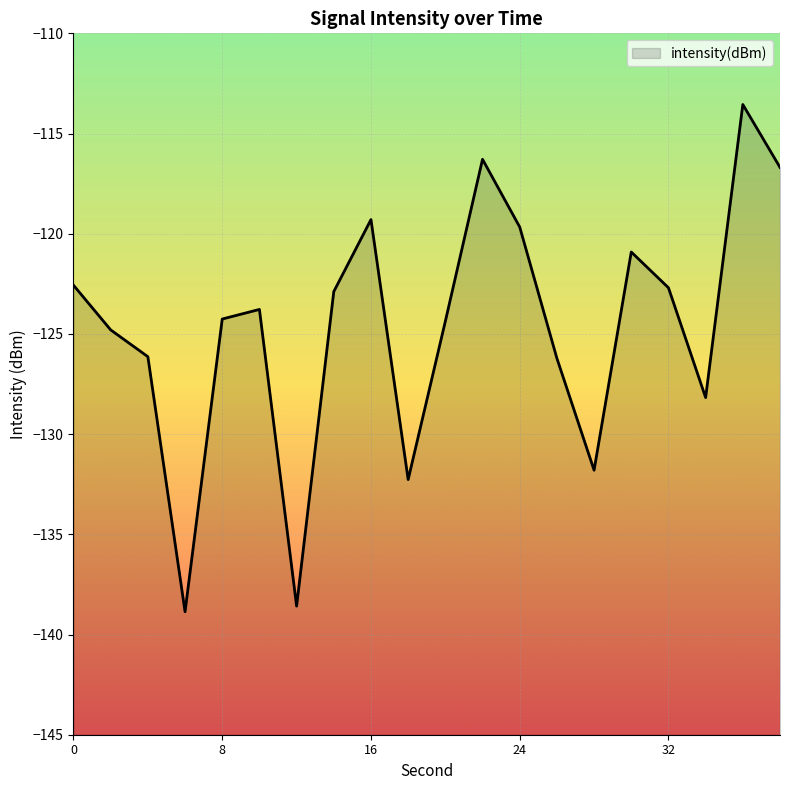

How many categories are shown in the chart?

20